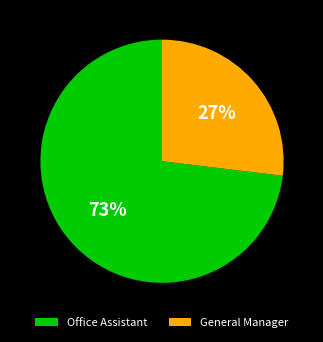

Does any single category account for the majority?

Yes